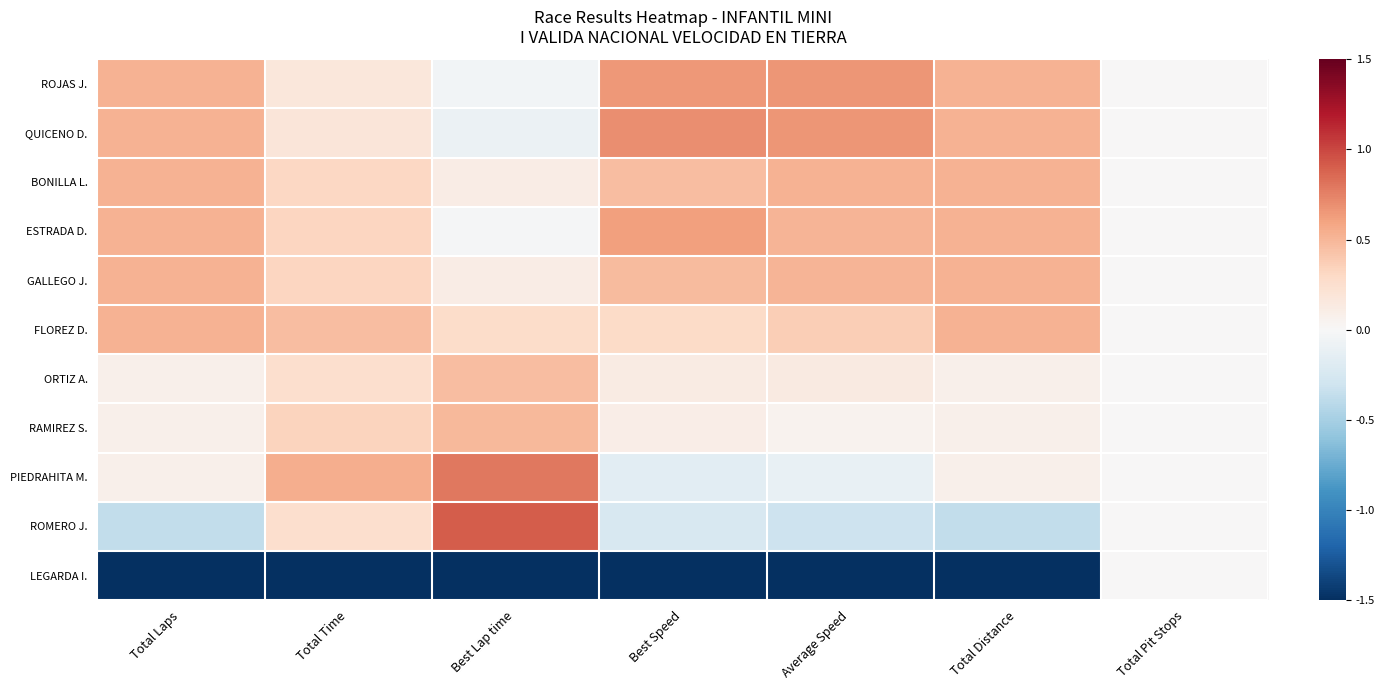

Reading right to left, transcribe all the data shown in this chart.

ROJAS J.: Total Pit Stops=0.0	Total Distance=0.5	Average Speed=0.7	Best Speed=0.7	Best Lap time=-0.0	Total Time=0.2	Total Laps=0.5
QUICENO D.: Total Pit Stops=0.0	Total Distance=0.5	Average Speed=0.7	Best Speed=0.7	Best Lap time=-0.1	Total Time=0.2	Total Laps=0.5
BONILLA L.: Total Pit Stops=0.0	Total Distance=0.5	Average Speed=0.5	Best Speed=0.5	Best Lap time=0.1	Total Time=0.3	Total Laps=0.5
ESTRADA D.: Total Pit Stops=0.0	Total Distance=0.5	Average Speed=0.5	Best Speed=0.6	Best Lap time=-0.0	Total Time=0.3	Total Laps=0.5
GALLEGO J.: Total Pit Stops=0.0	Total Distance=0.5	Average Speed=0.5	Best Speed=0.5	Best Lap time=0.1	Total Time=0.3	Total Laps=0.5
FLOREZ D.: Total Pit Stops=0.0	Total Distance=0.5	Average Speed=0.4	Best Speed=0.3	Best Lap time=0.3	Total Time=0.5	Total Laps=0.5
ORTIZ A.: Total Pit Stops=0.0	Total Distance=0.1	Average Speed=0.1	Best Speed=0.1	Best Lap time=0.5	Total Time=0.2	Total Laps=0.1
RAMIREZ S.: Total Pit Stops=0.0	Total Distance=0.1	Average Speed=0.1	Best Speed=0.1	Best Lap time=0.5	Total Time=0.3	Total Laps=0.1
PIEDRAHITA M.: Total Pit Stops=0.0	Total Distance=0.1	Average Speed=-0.1	Best Speed=-0.2	Best Lap time=0.8	Total Time=0.5	Total Laps=0.1
ROMERO J.: Total Pit Stops=0.0	Total Distance=-0.4	Average Speed=-0.3	Best Speed=-0.2	Best Lap time=0.9	Total Time=0.2	Total Laps=-0.4
LEGARDA I.: Total Pit Stops=0.0	Total Distance=-3.0	Average Speed=-3.0	Best Speed=-3.0	Best Lap time=-3.0	Total Time=-3.1	Total Laps=-3.0